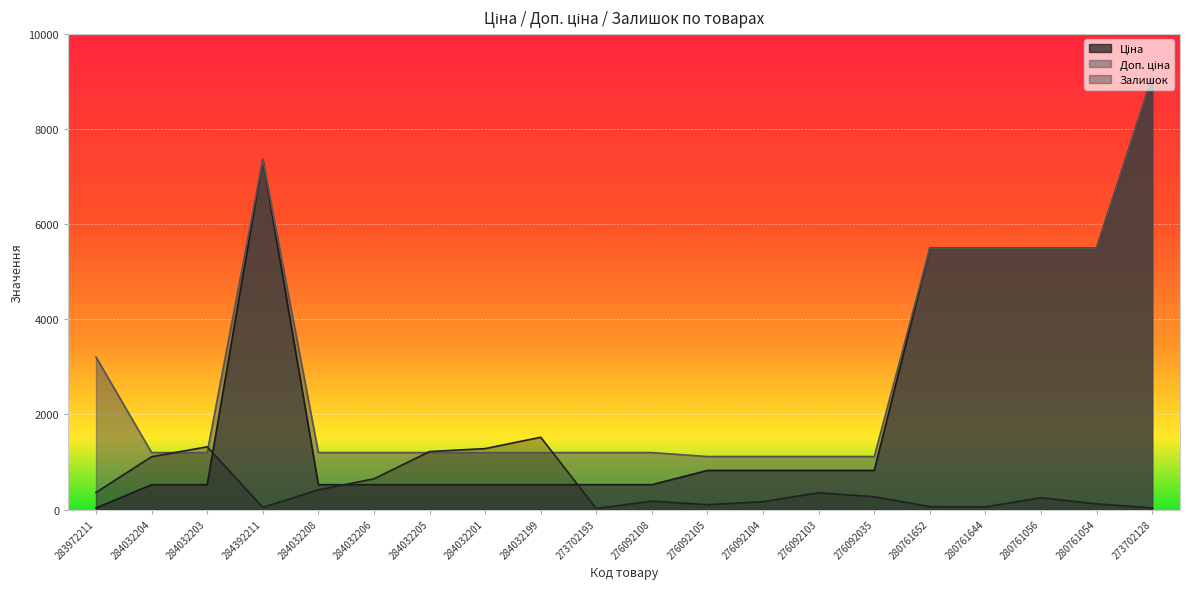

At which category does Ціна reach its first local peak?

284392211